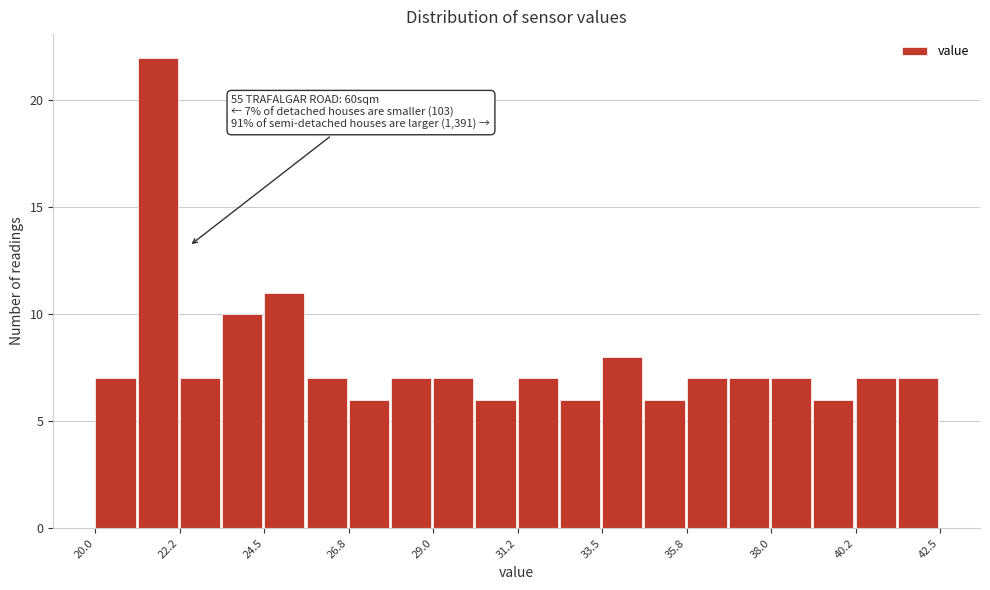

Read against the x-axis, roughly where is the centre of the tallest bar?

21.5